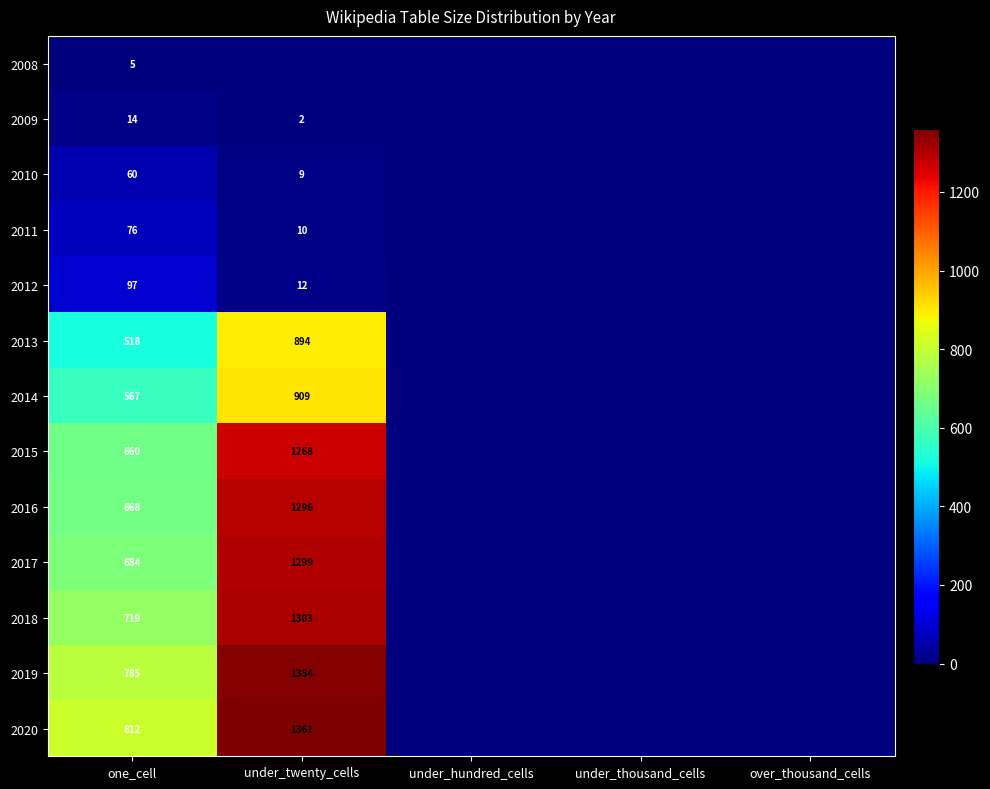

Is it true that 2018 equals 1861 at under_twenty_cells?

False